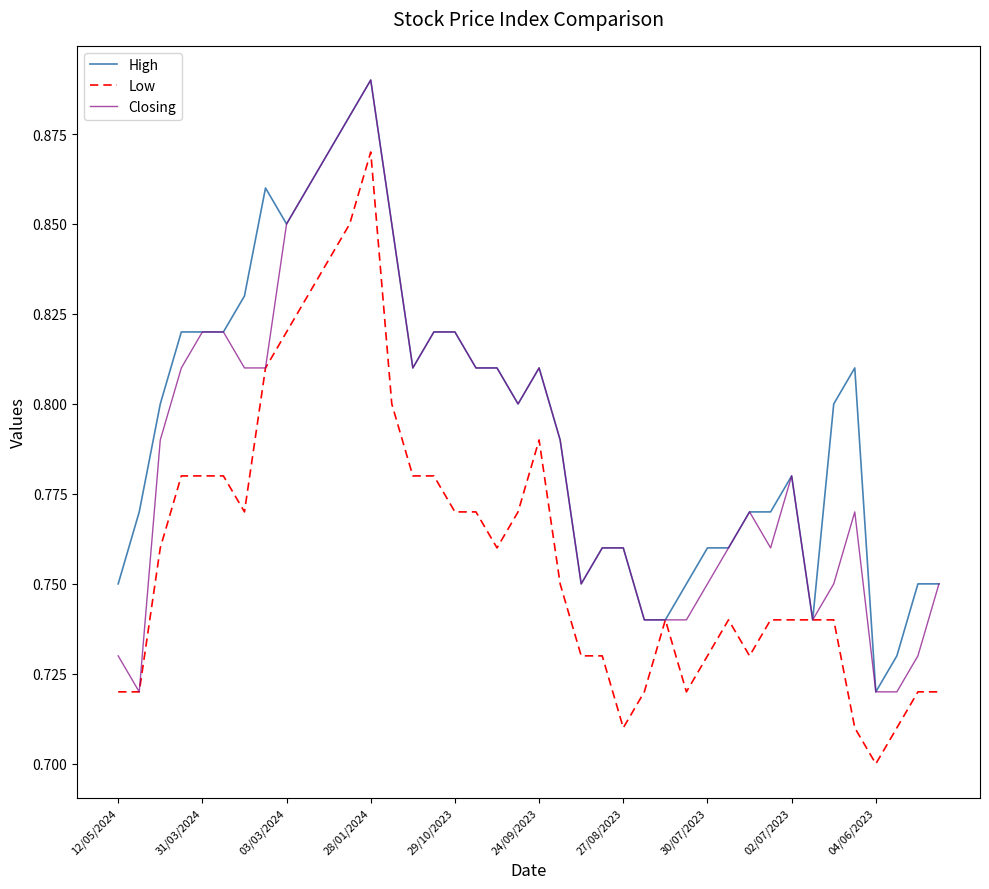

Rank the series by their average value, from lowest to highest.

Low, Closing, High